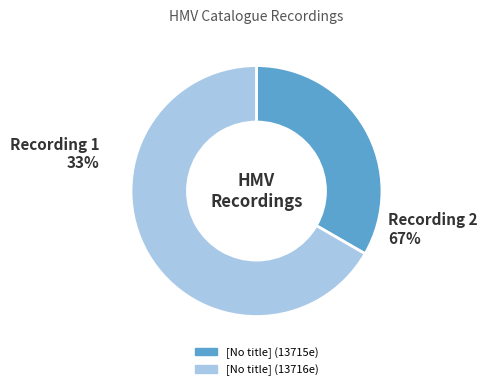

Rank the categories by value from lowest to highest.

[No title] (13715e), [No title] (13716e)